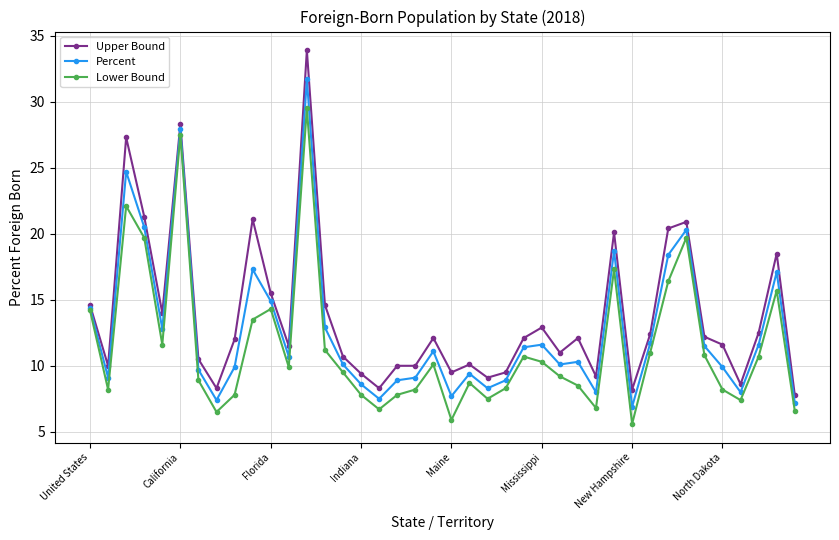

Which series has the largest range (max minus min)?

Upper Bound